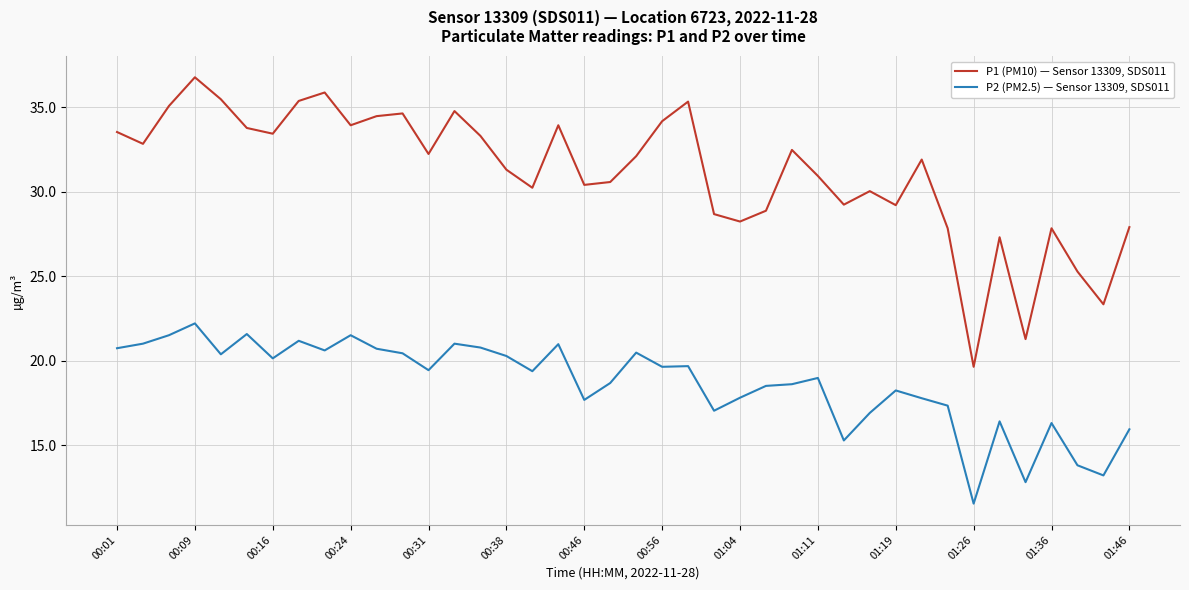

Which series has the largest total across all categories?

P1 (PM10) — Sensor 13309, SDS011